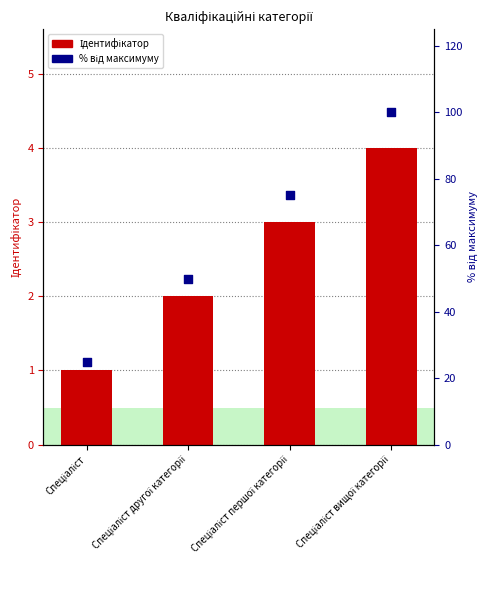

At how many categories does at least one series exceed 35?

3